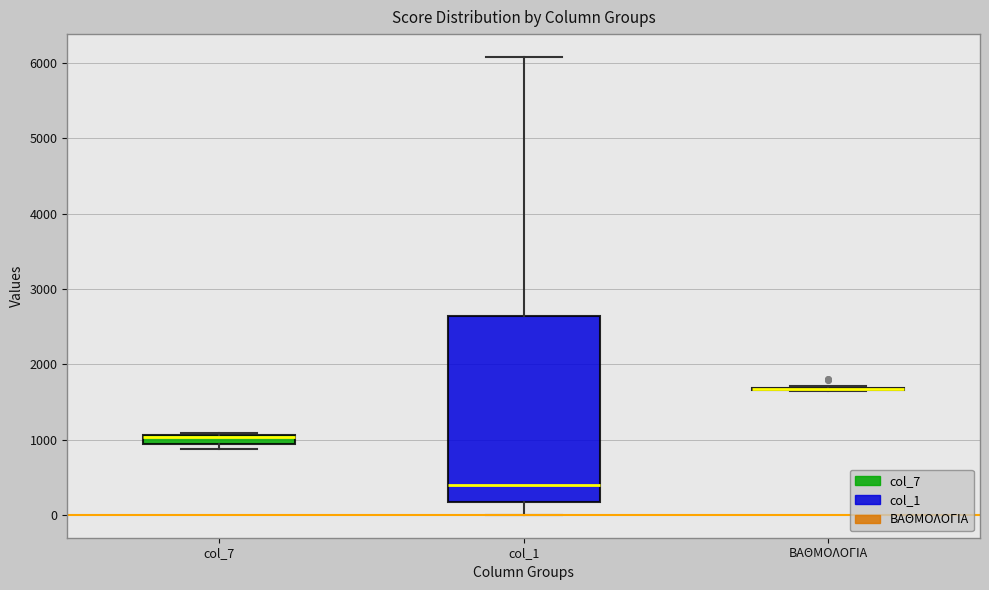

Which box is the tallest, from its lower edge to its upper edge?

col_1